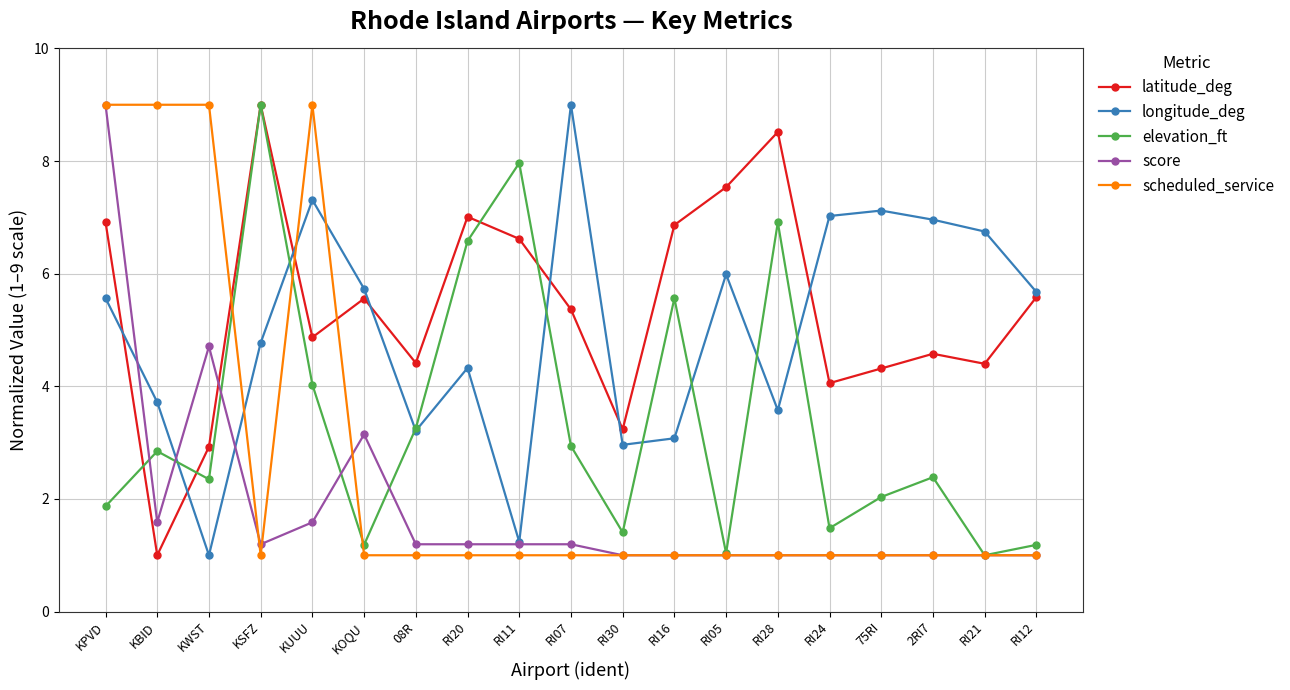

What is the maximum value shown in the chart?

9.0